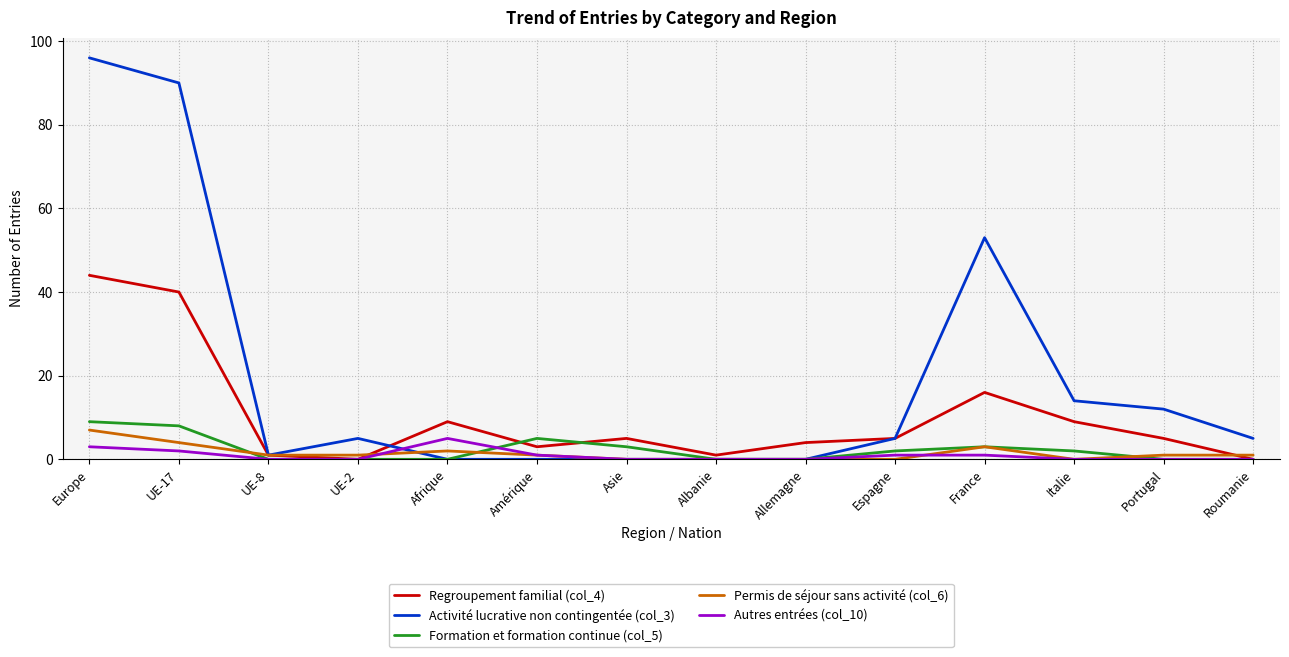

The Activité lucrative non contingentée (col_3) series shows 1 at UE-8. True or false?

True